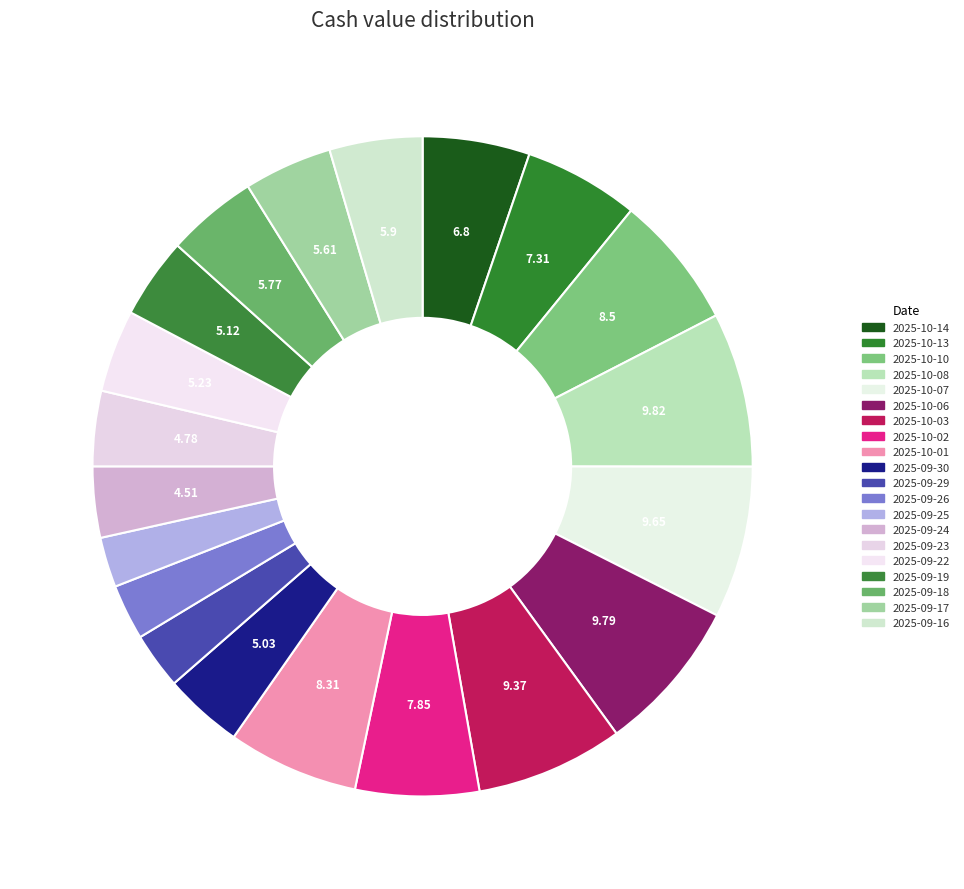

How many segments does this pie chart have?

20